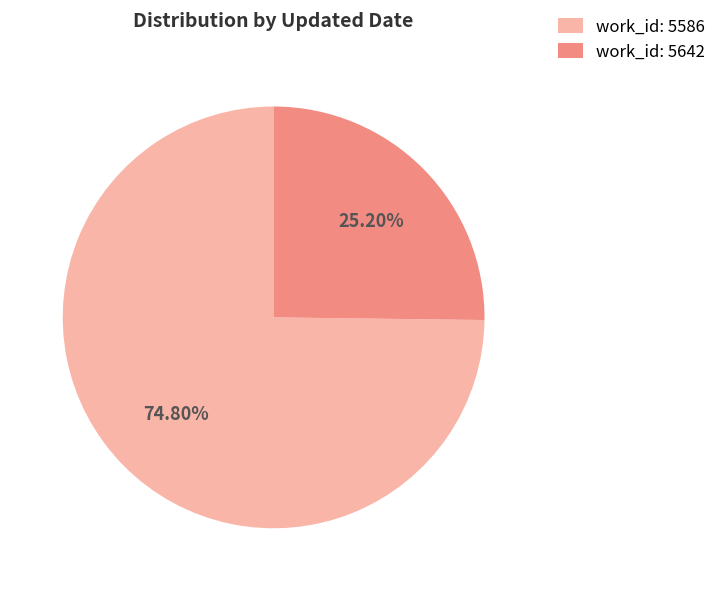

To the nearest percent, what is the average slice percentage?

50%